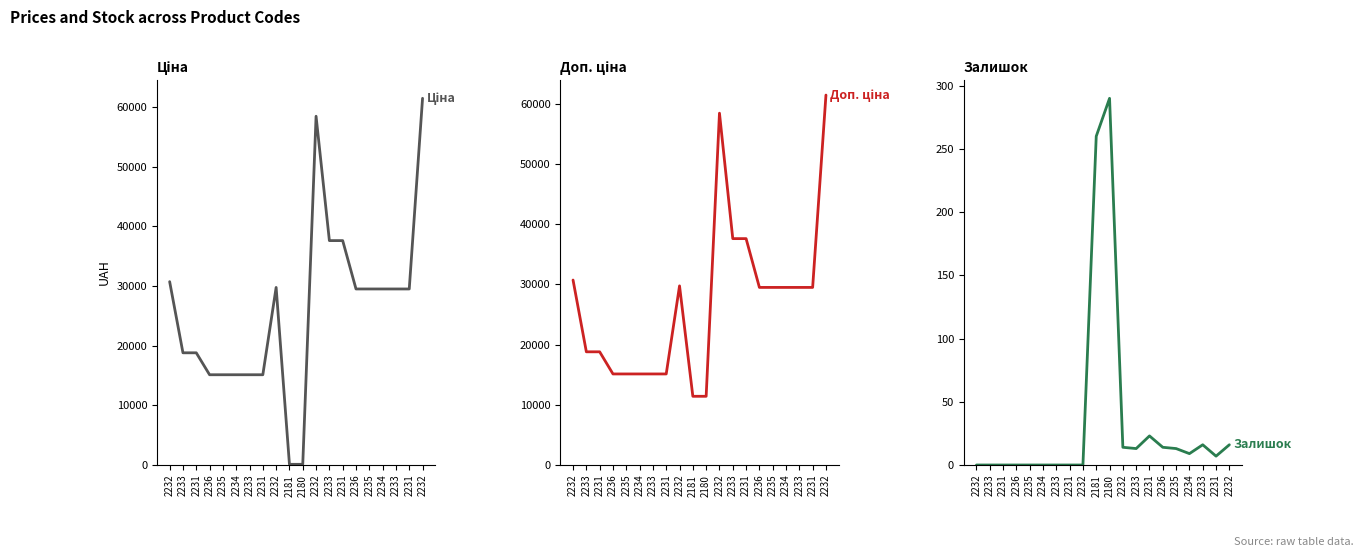

What is the sum of all Ціна values?

516391.7